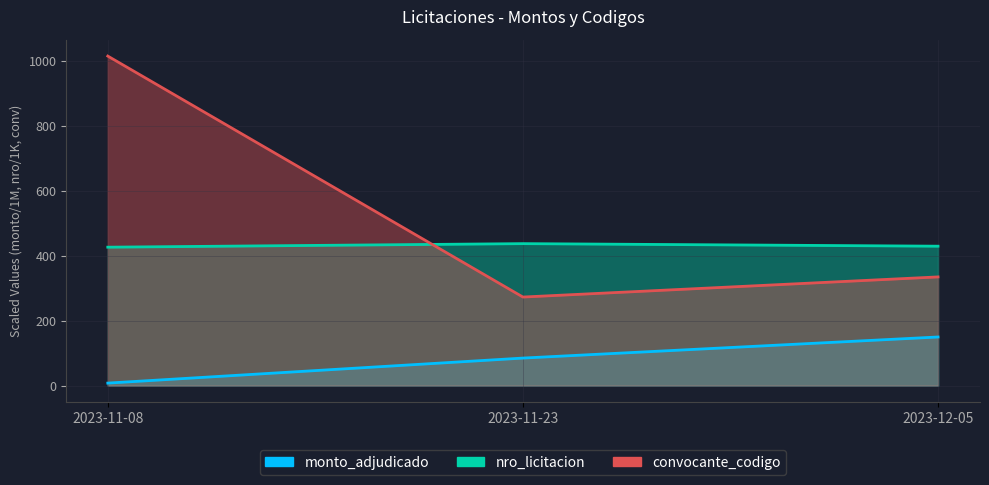

List the labels in order of nro_licitacion value, largest first.

2023-11-23, 2023-12-05, 2023-11-08